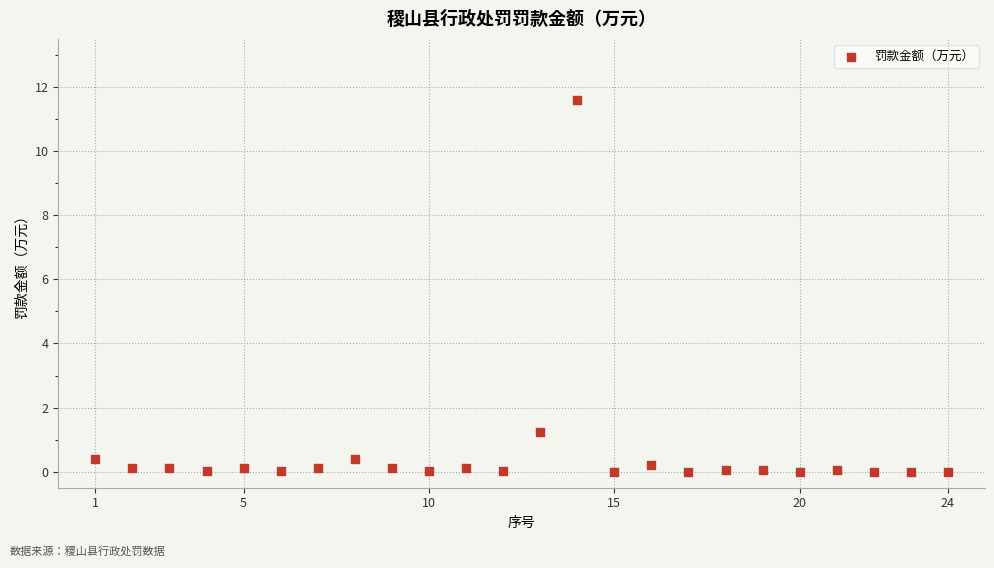

What is the range of Y values (max minus min)?

11.6